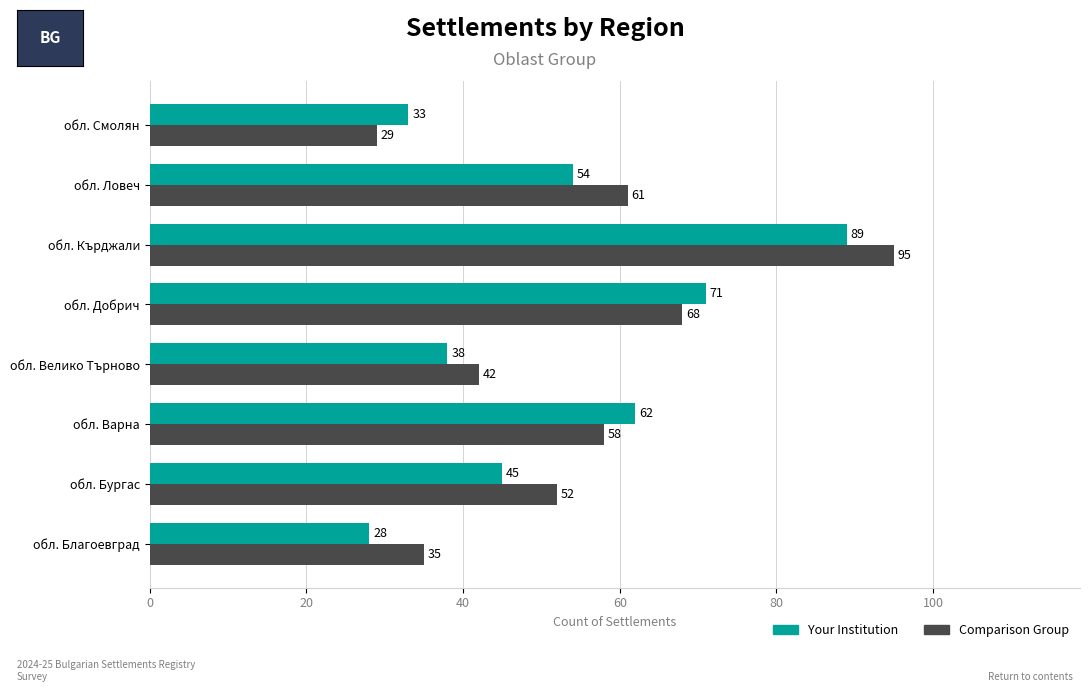

Which series has the widest spread of values?

Comparison Group